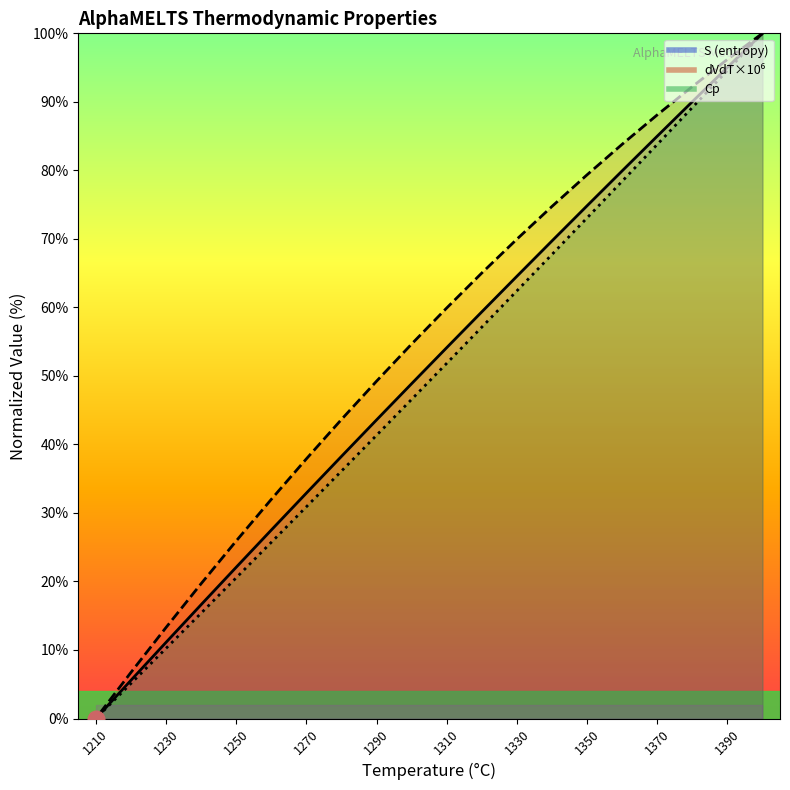

True or false: S has more than 2 interior local peaks.

False